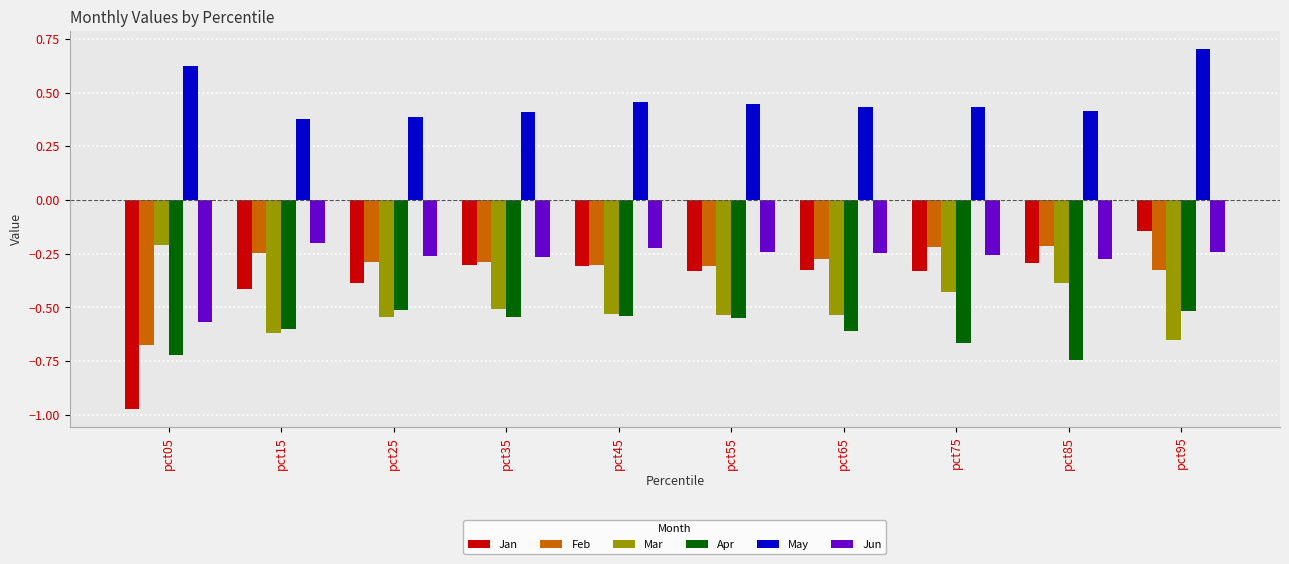

What is the maximum value shown in the chart?

0.7